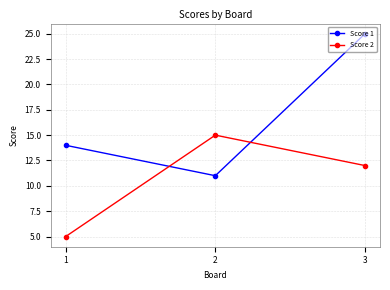

List the labels in order of Score 1 value, largest first.

3, 1, 2